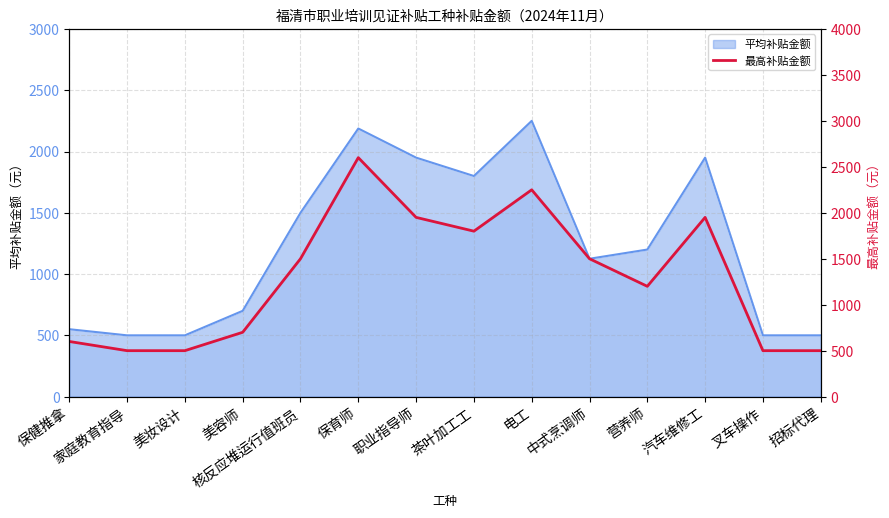

Reading left to right, transcribe all the data shown in this chart.

600	500	500	700	1500	2600	1950	1800	2250	1500	1200	1950	500	500